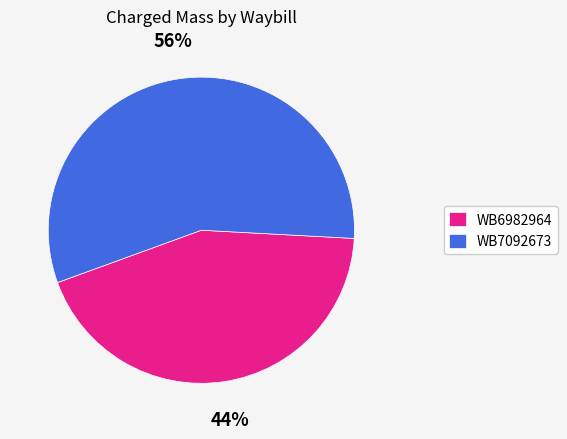

Count the number of slices in the pie.

2